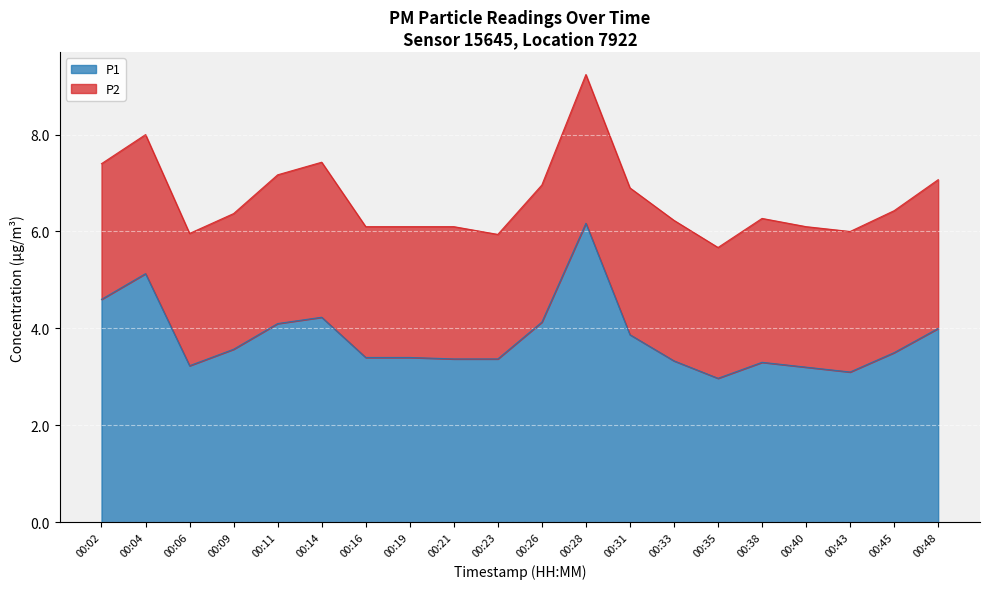

What is the ratio of the value at 00:48 to the value at 00:14?

0.9